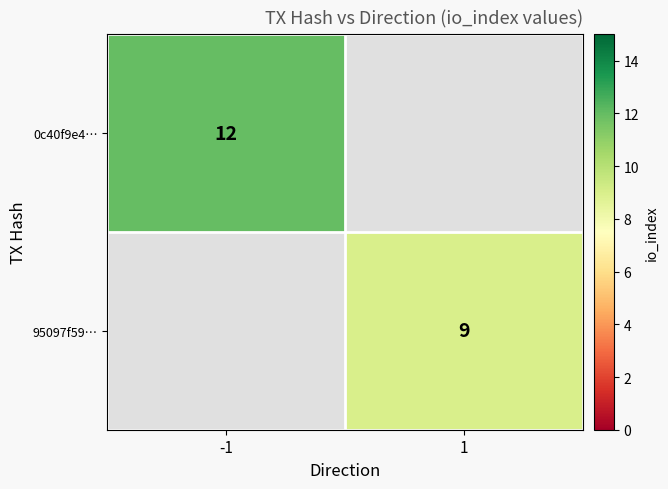

Is the value of 95097f59… at 1 greater than the value of 0c40f9e4… at -1?

No